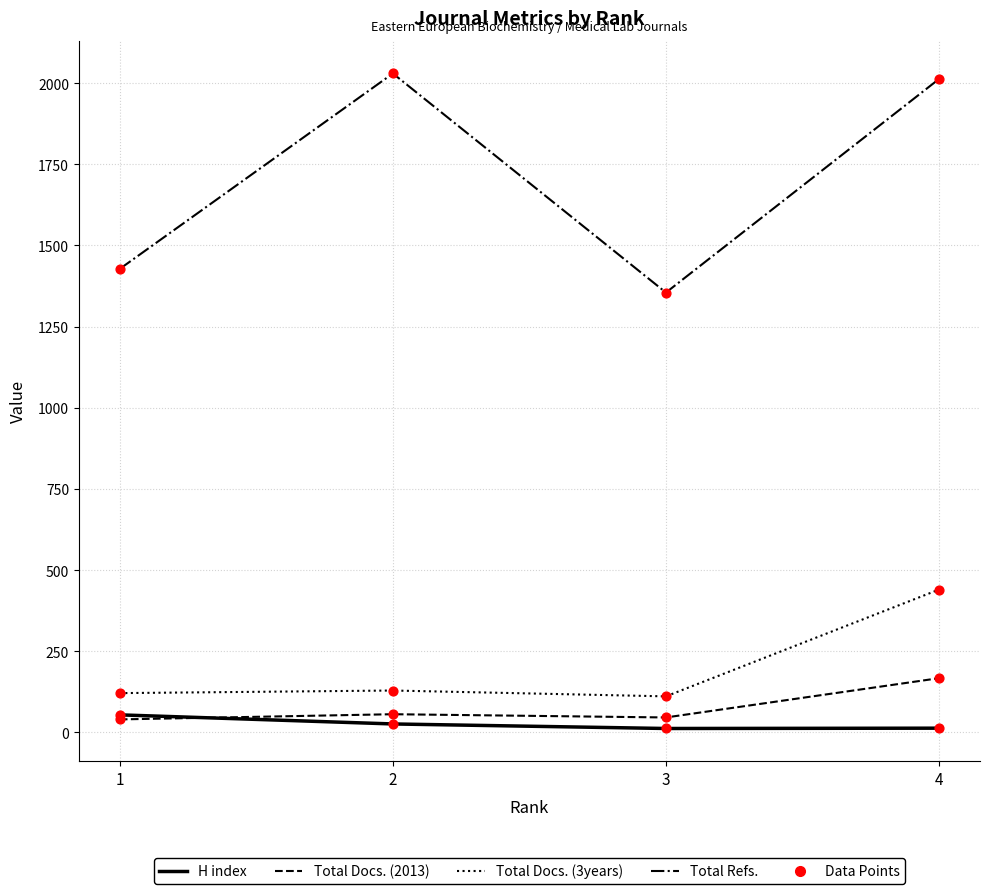

Which series has the largest total across all categories?

Total Refs.